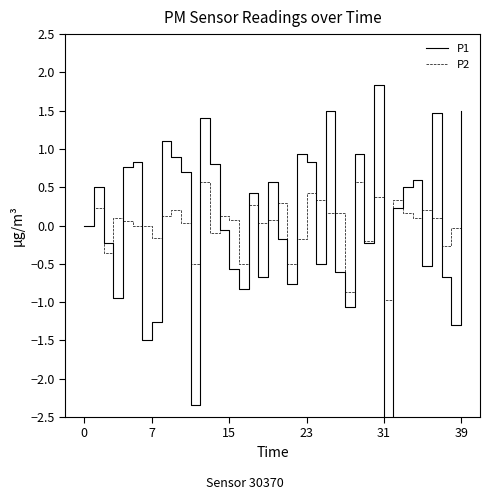

At 25, list the series in order from largest to smallest.

P1, P2